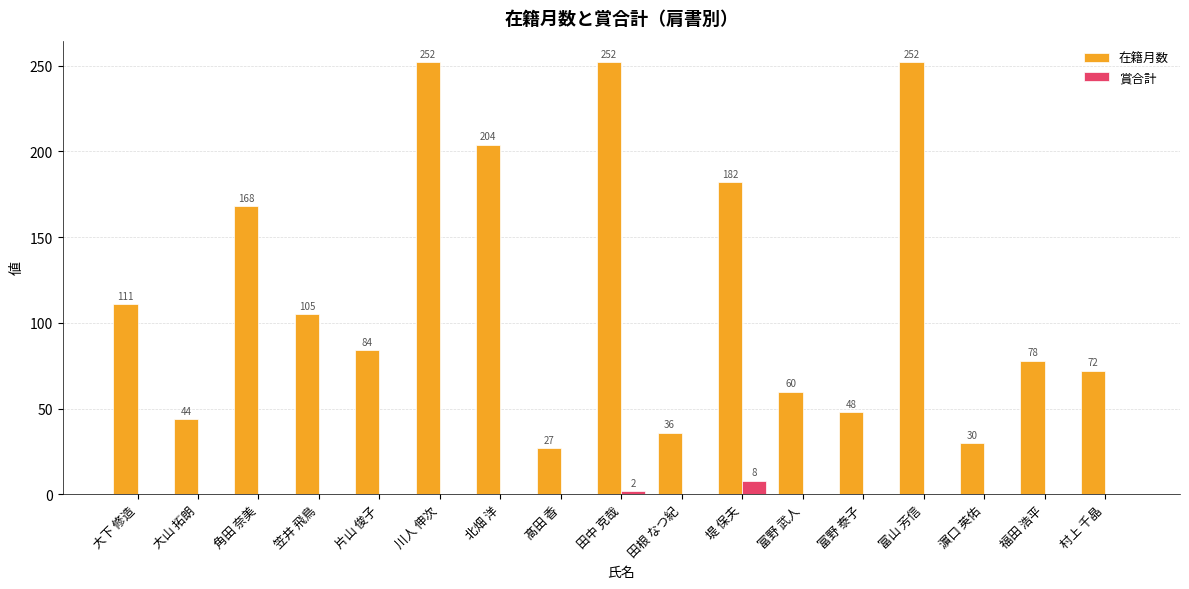

How many series are shown in this chart?

2